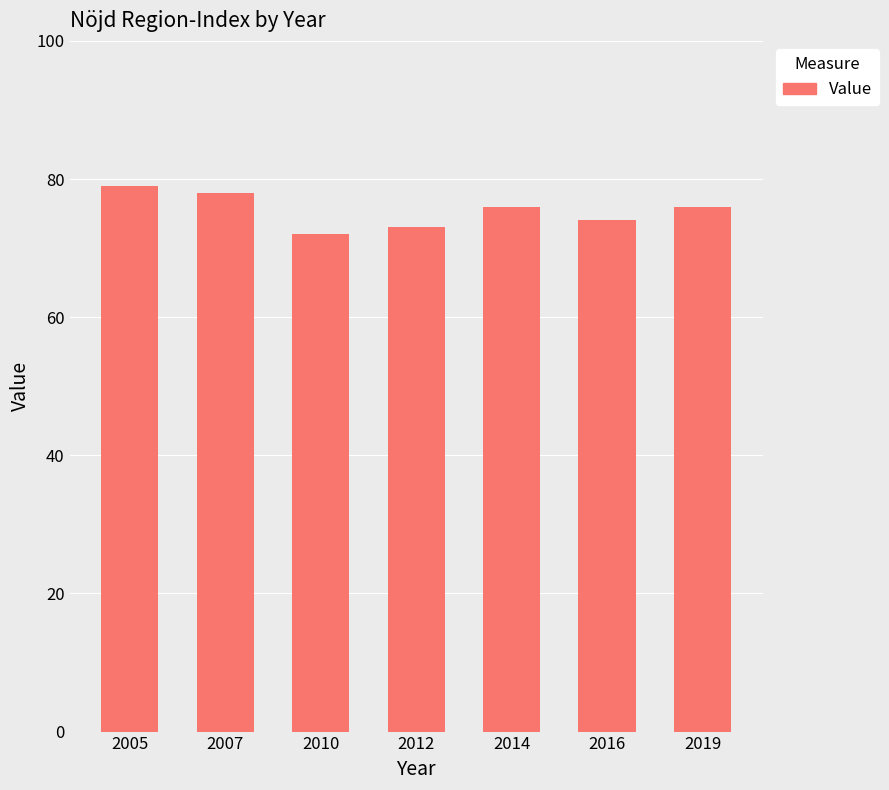

What is the change in value from 2007 to 2019?

-2